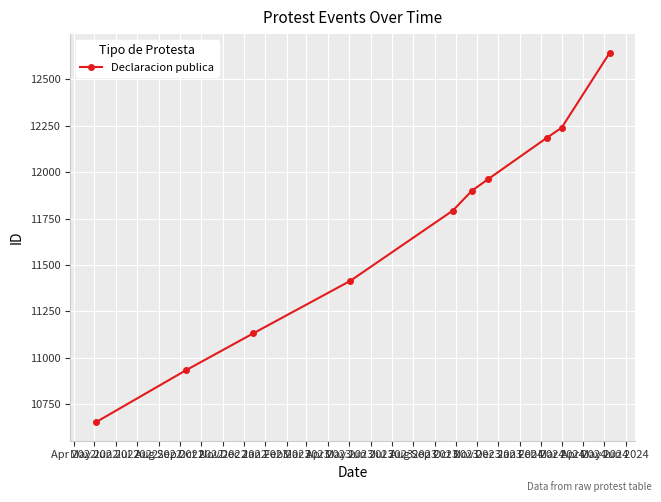

How many data points are less than 11899?

5